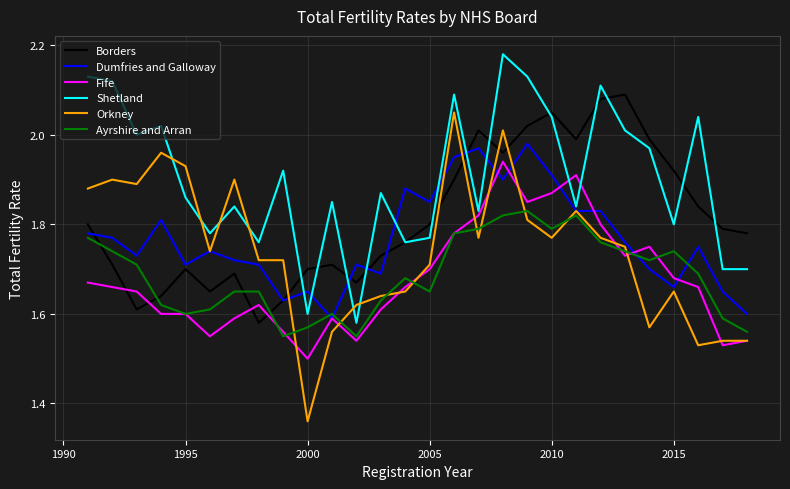

How many lines are shown in the chart?

6